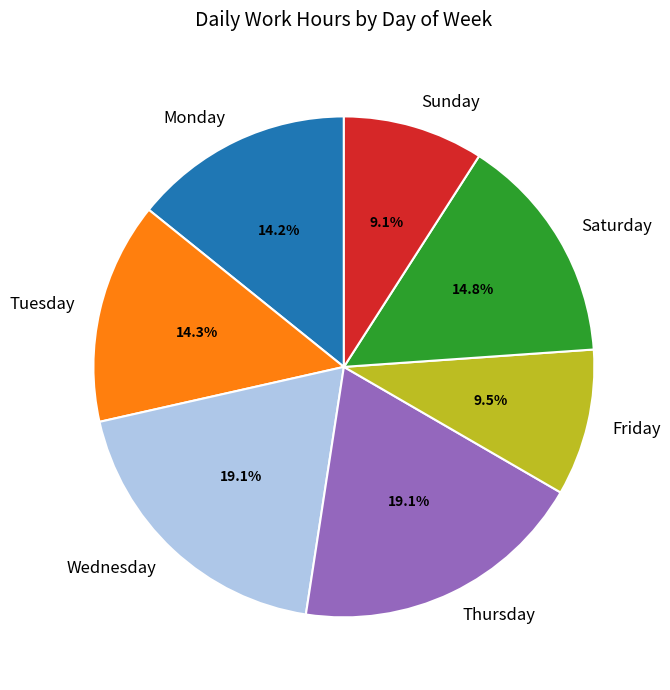

What is the total percentage of Thursday and Saturday?

33.9%